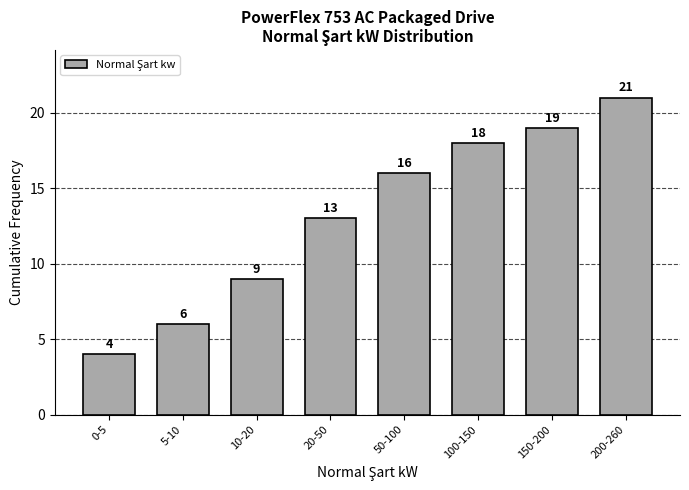

Reading left to right, what are all the values shown in this chart?

4	6	9	13	16	18	19	21